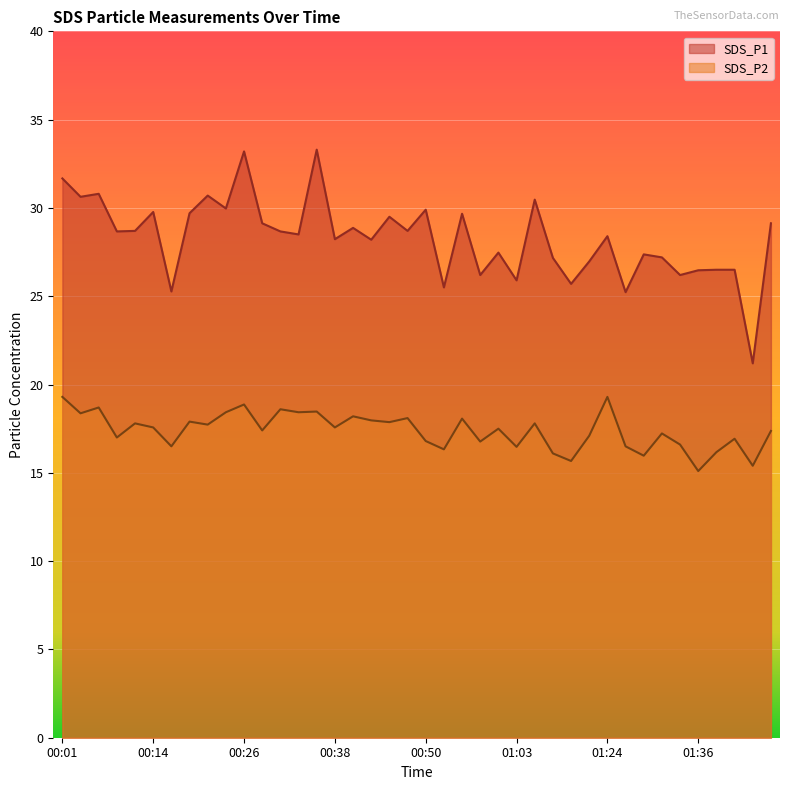

How many values in the SDS_P2 series exceed 17?

25